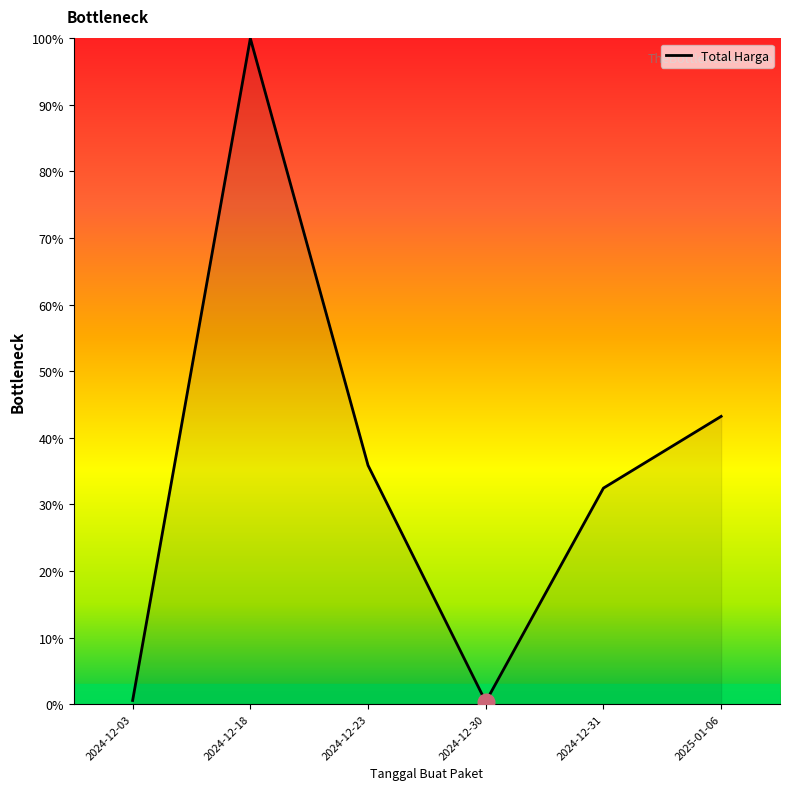

What is the maximum value shown in the chart?

100.0